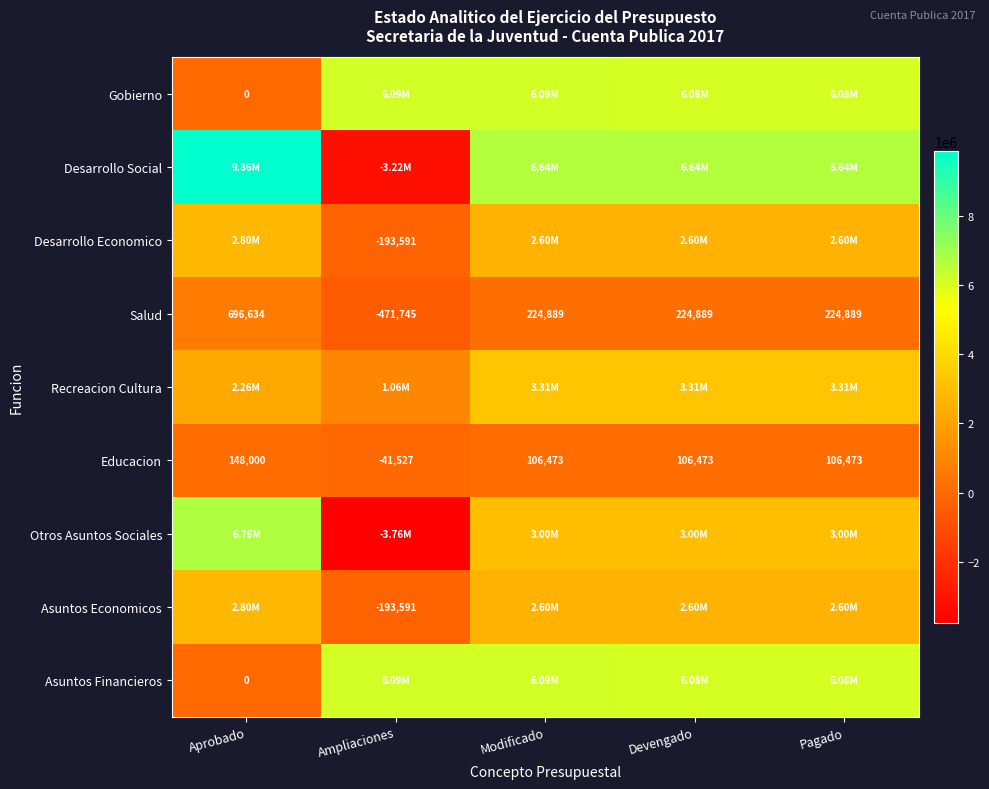

How many data points in Salud are less than 224889?

1